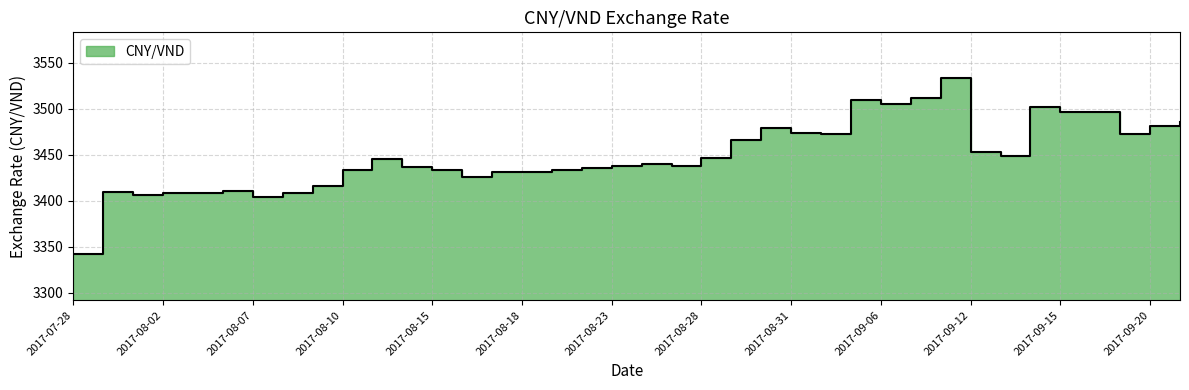

Reading right to left, list all the values displayed in this chart.

3486	3481	3473	3497	3497	3502	3449	3453	3533	3512	3505	3509	3473	3474	3479	3466	3446	3438	3440	3438	3436	3433	3431	3431	3426	3433	3437	3445	3433	3416	3408	3404	3411	3408	3409	3406	3410	3342